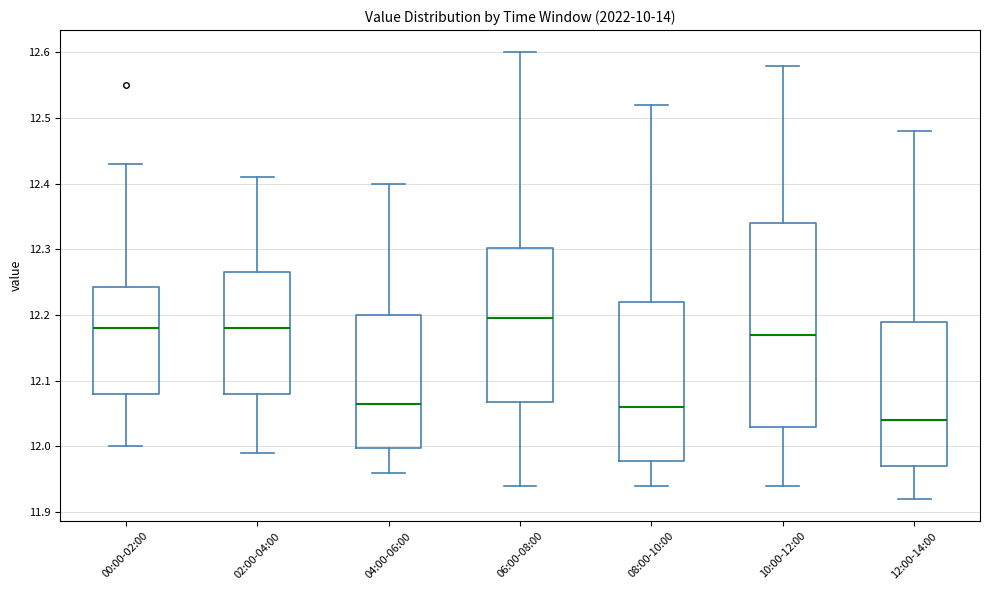

Reading left to right, transcribe this box plot: for each box, give where its median line is, the range the box spans, and where its two whiskers end, as read against the y-axis. The values are not printed on the chart, so give them approximately, as read against the axis.

00:00-02:00: median 12.18, box 12.08 to 12.24, whiskers 12.00 to 12.43
02:00-04:00: median 12.18, box 12.08 to 12.27, whiskers 11.99 to 12.41
04:00-06:00: median 12.07, box 12.00 to 12.20, whiskers 11.96 to 12.40
06:00-08:00: median 12.20, box 12.07 to 12.30, whiskers 11.94 to 12.60
08:00-10:00: median 12.06, box 11.98 to 12.22, whiskers 11.94 to 12.52
10:00-12:00: median 12.17, box 12.03 to 12.34, whiskers 11.94 to 12.58
12:00-14:00: median 12.04, box 11.97 to 12.19, whiskers 11.92 to 12.48